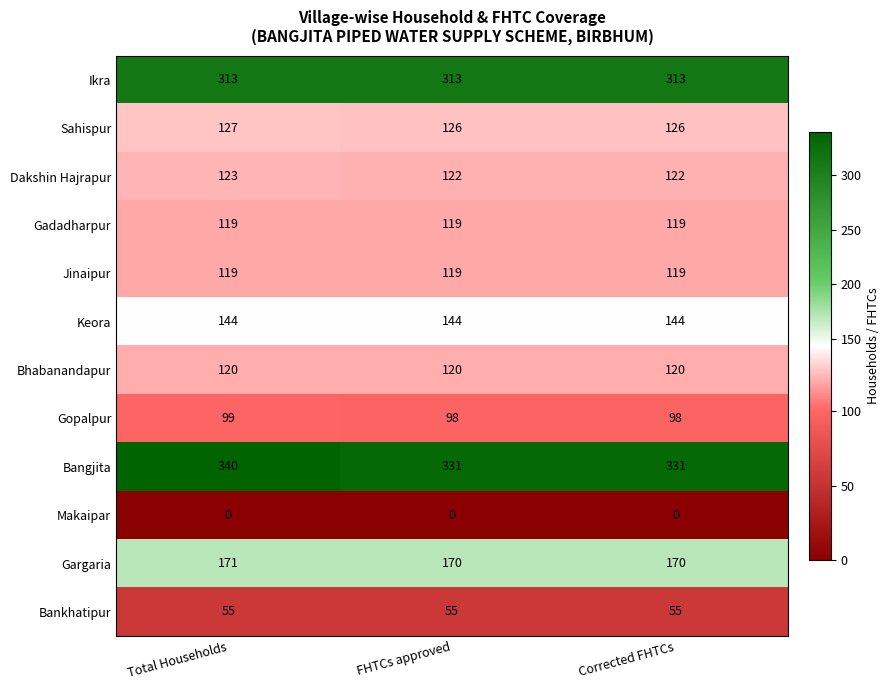

What is the greatest value displayed?

340